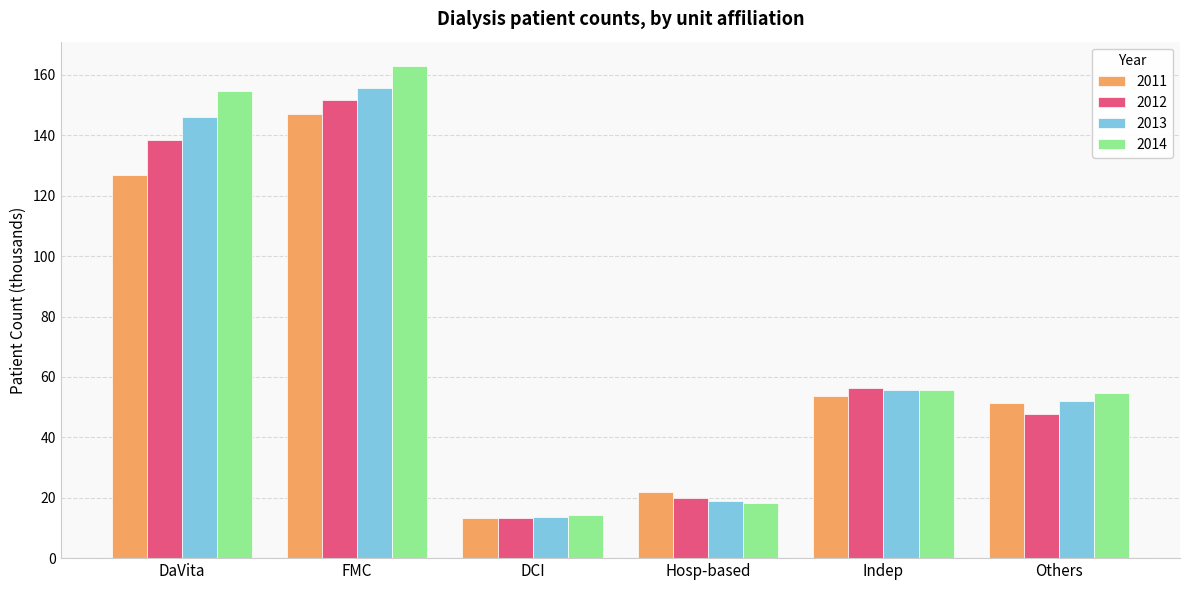

How many categories are shown in the chart?

6